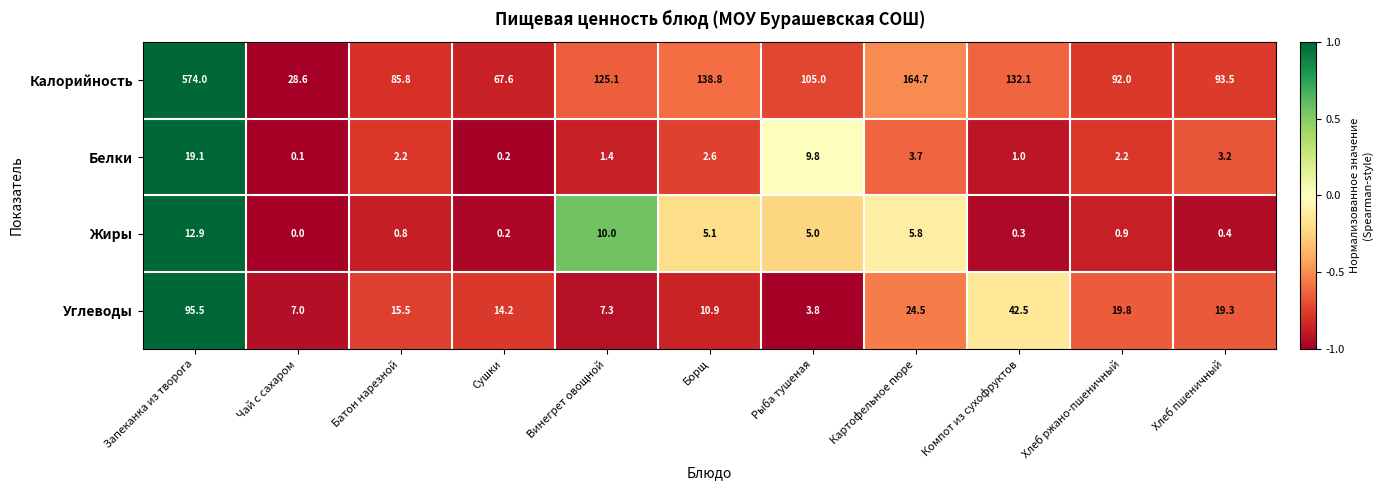

What is the maximum value for Белки?

19.1